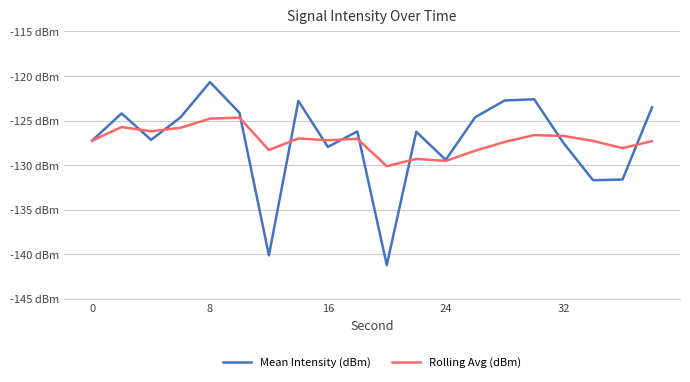

Which series has the widest spread of values?

Mean Intensity (dBm)